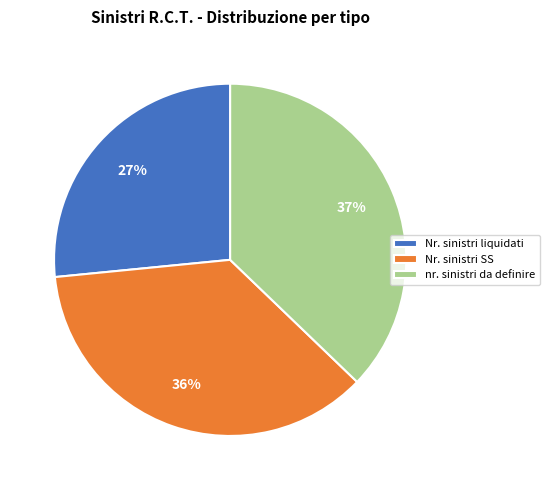

Which category has the smallest portion of the pie?

Nr. sinistri liquidati